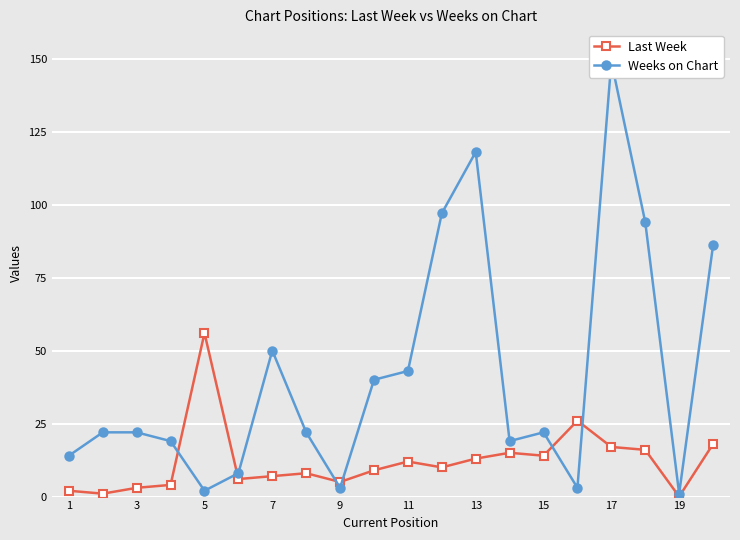

Which series has the largest total across all categories?

Weeks on Chart